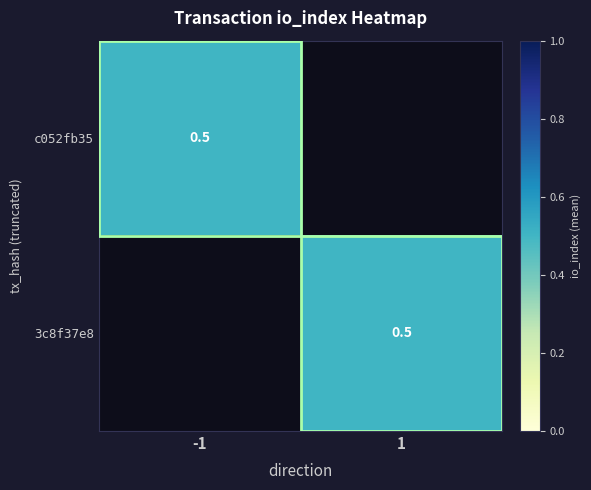

Which category has the lowest value in the 3c8f37e8 series?

-1